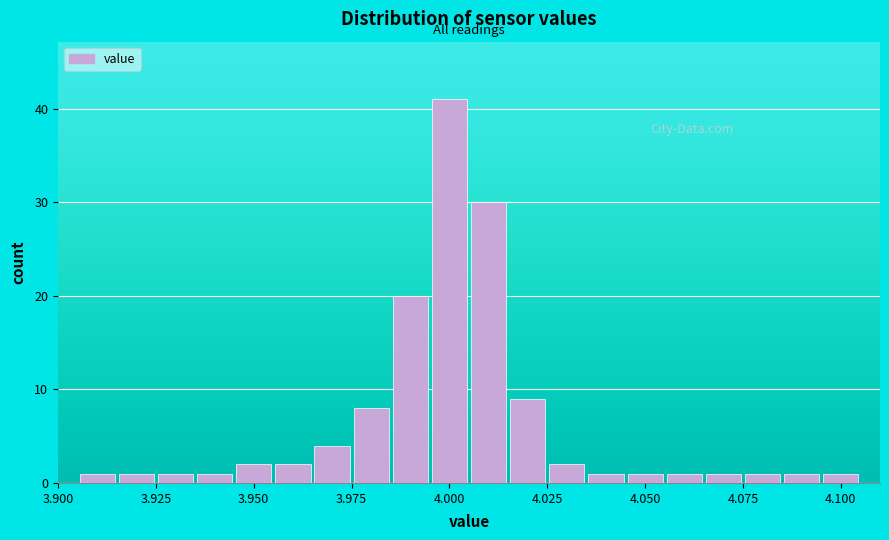

Around what value on the x-axis is the tallest bar? Give the approximate position of its centre, as read against the axis.

4.000